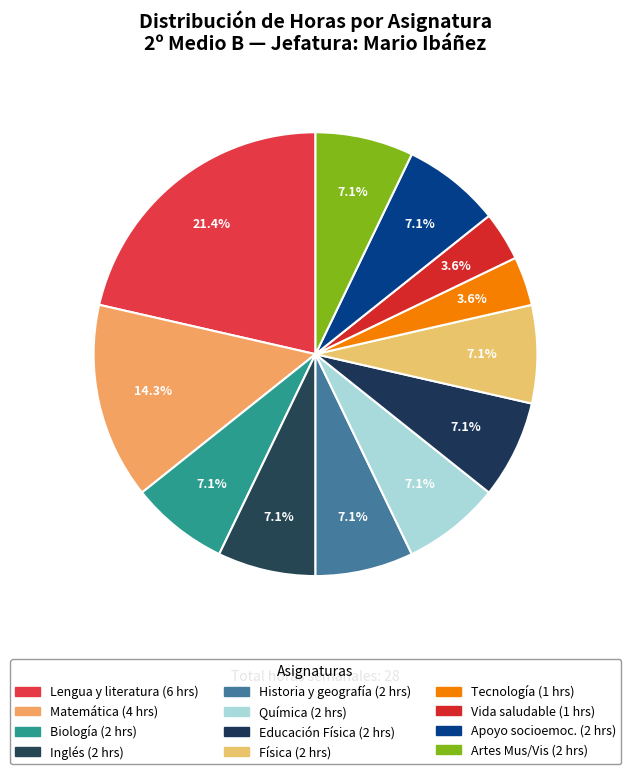

Count the number of slices in the pie.

12